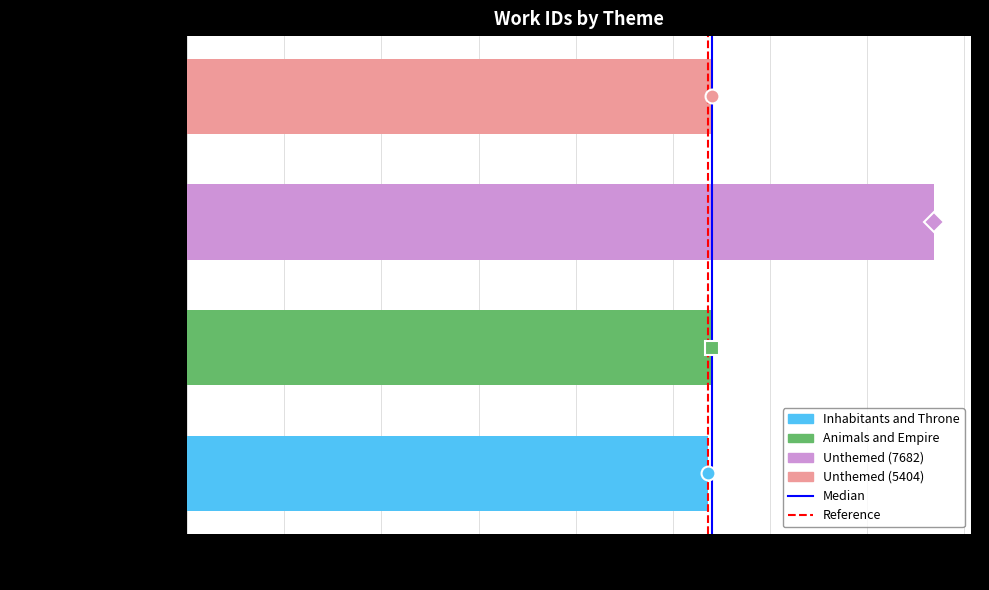

How many bars are there in total?

4